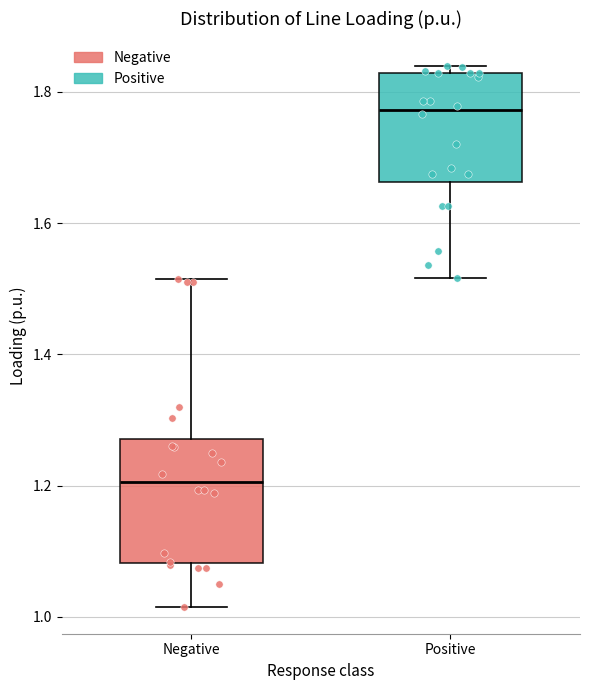

Reading left to right, transcribe this box plot: for each box, give where its median line is, the range the box spans, and where its two whiskers end, as read against the y-axis. The values are not printed on the chart, so give them approximately, as read against the axis.

Negative: median 1.20, box 1.08 to 1.28, whiskers 1.02 to 1.52
Positive: median 1.78, box 1.66 to 1.82, whiskers 1.52 to 1.84